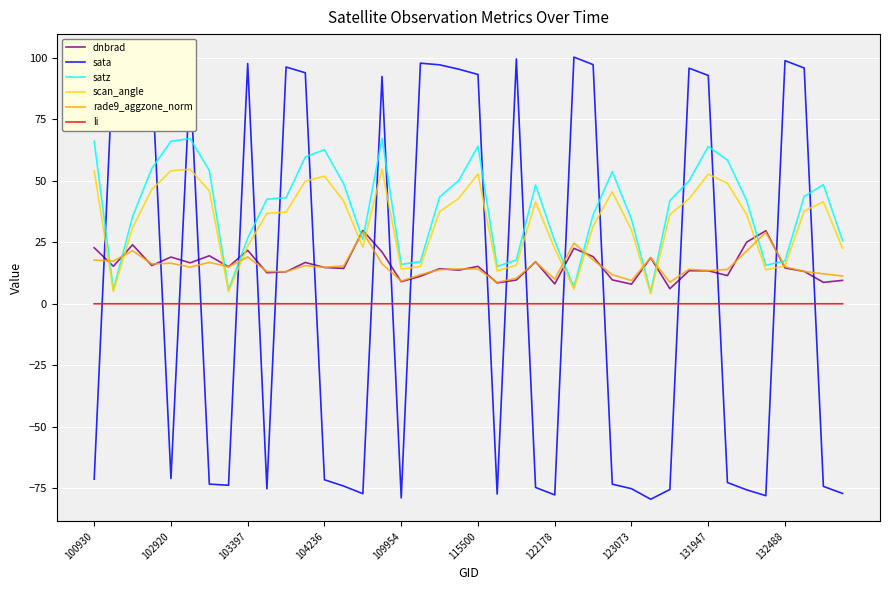

True or false: rade9_aggzone_norm and satz cross at least once.

True